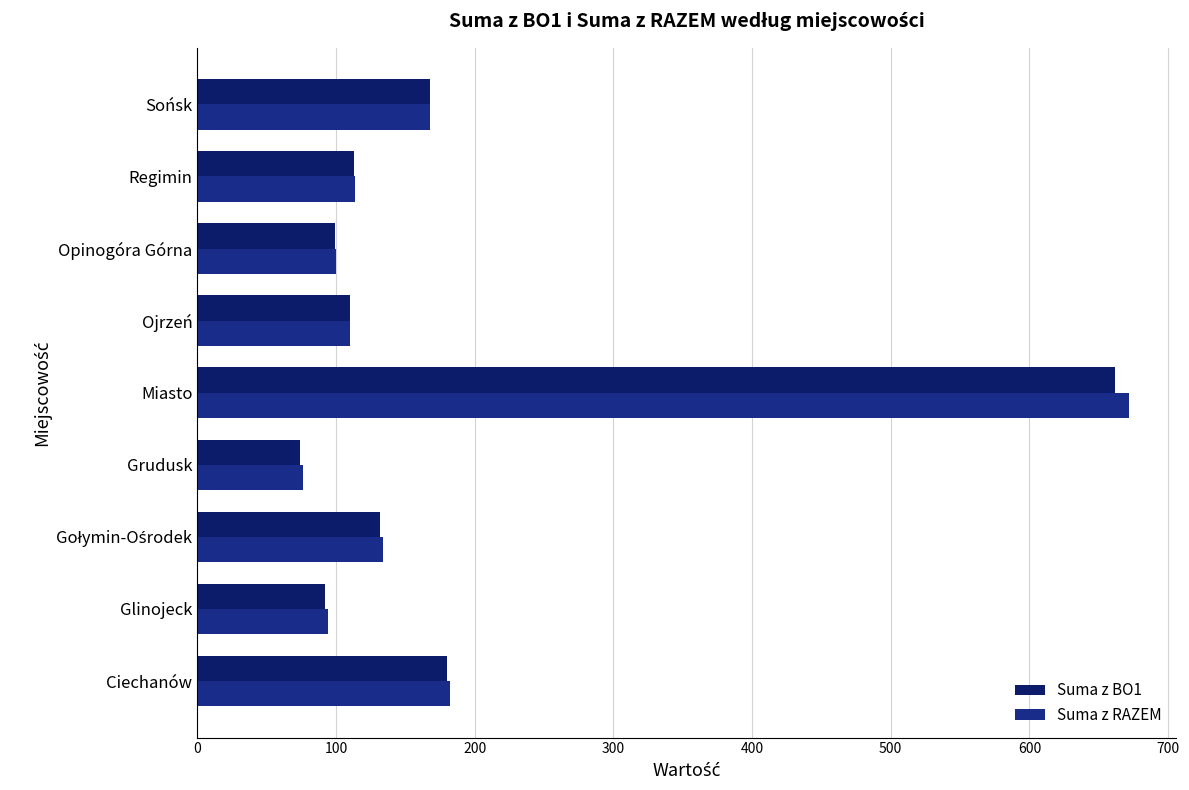

What is the maximum value for Suma z BO1?

662